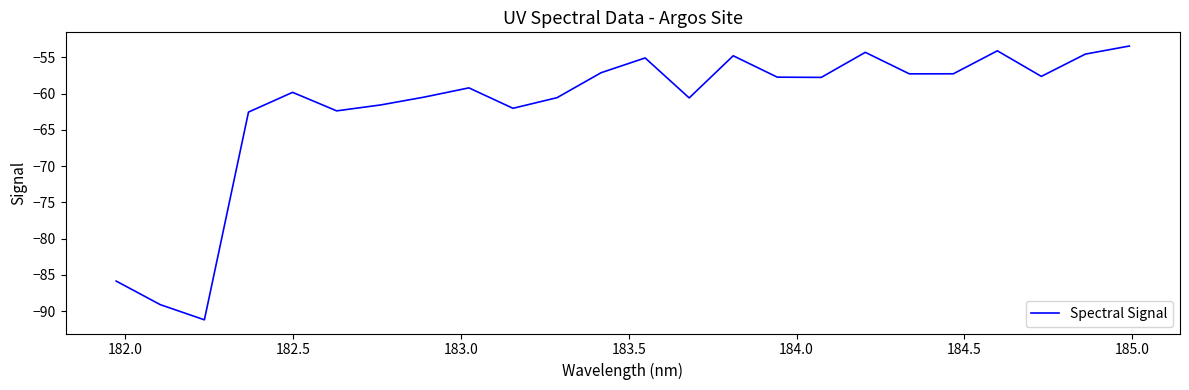

What is the difference between the maximum and second lowest values?

35.7